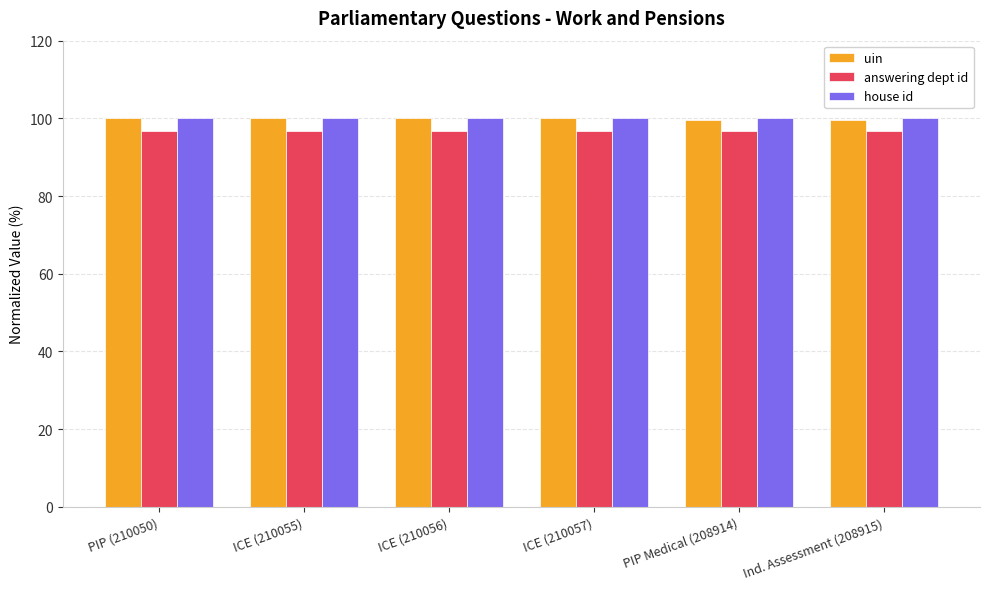

What is the spread (max minus min) of values at ICE (210056)?

3.3